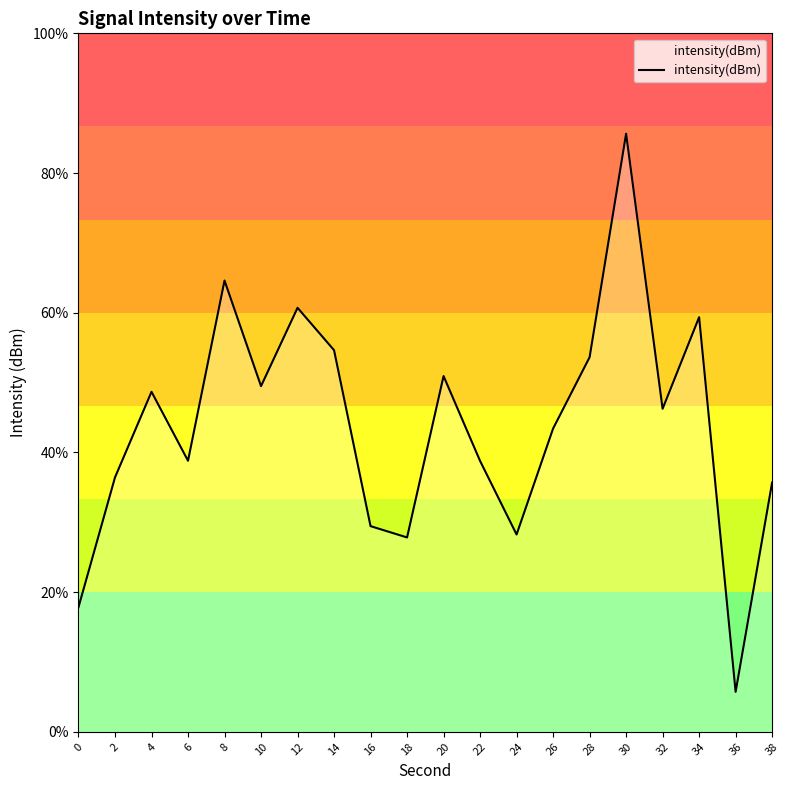

Rank the categories by value from lowest to highest.

36, 0, 18, 24, 16, 38, 2, 22, 6, 26, 32, 4, 10, 20, 28, 14, 34, 12, 8, 30